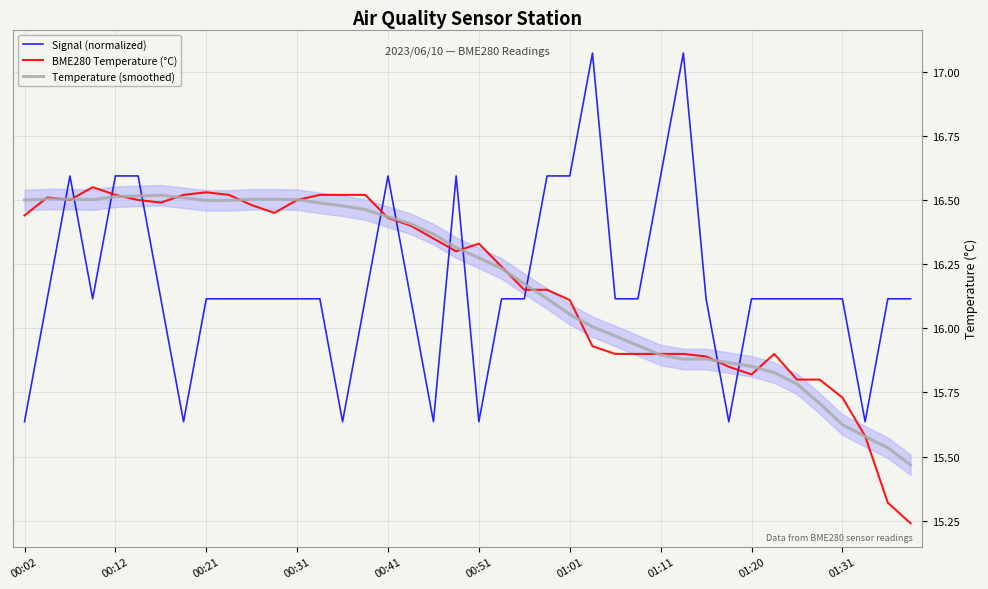

True or false: Temperature (smoothed) and BME280 Temperature (°C) intersect in this chart.

True